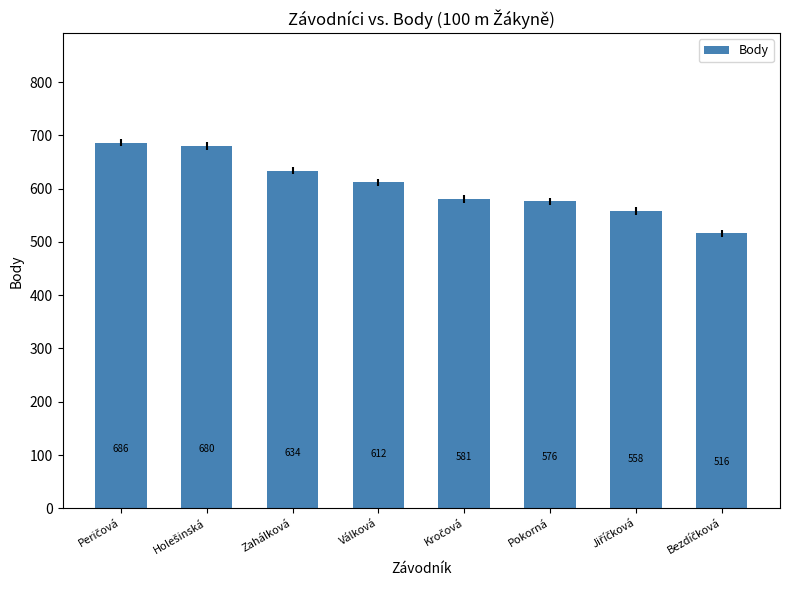

Approximately how many times larger is the value at Válková compared to Pokorná?

1.1